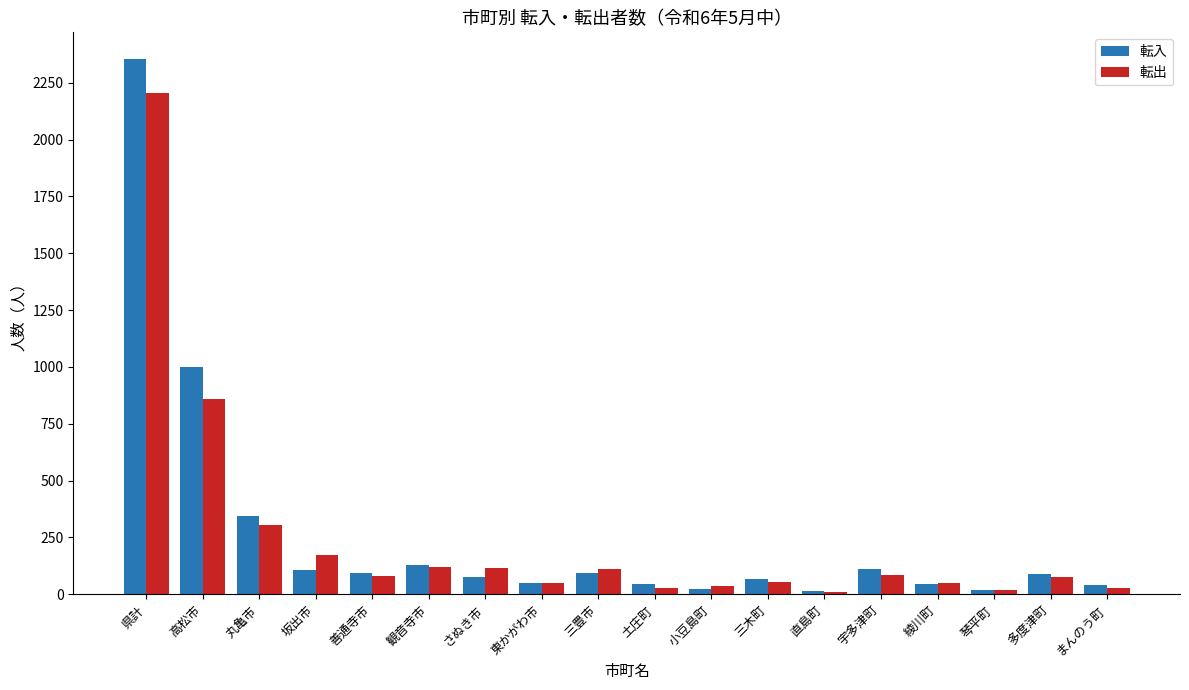

What is the approximate value of 転入 at 坂出市, to the nearest 100?

100